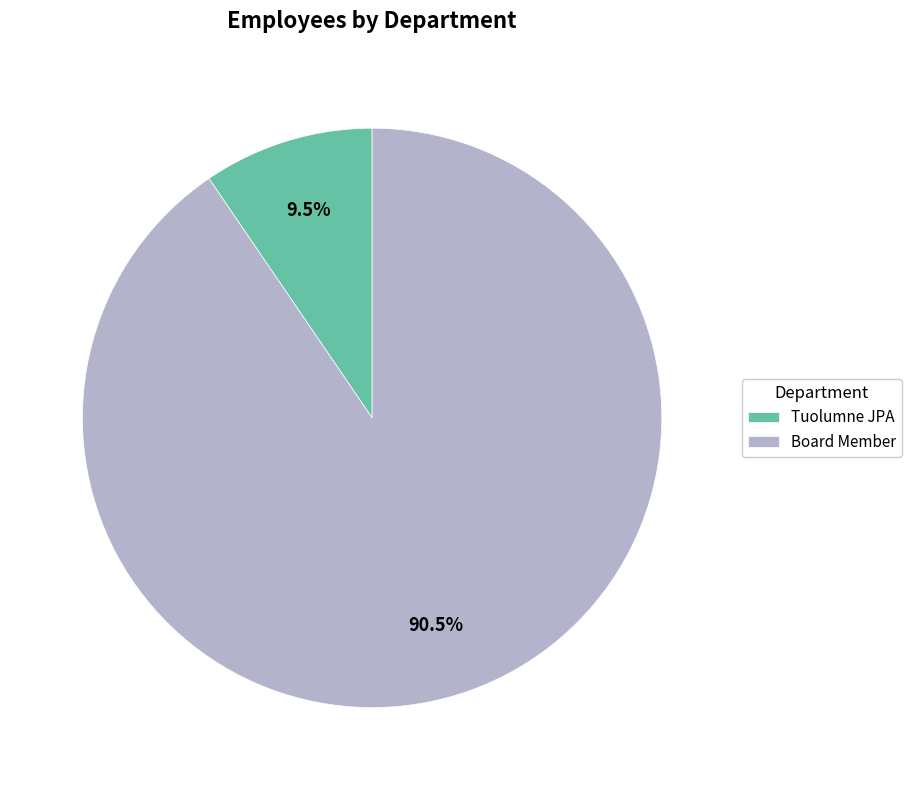

Rank the categories by value from highest to lowest.

Board Member, Tuolumne JPA